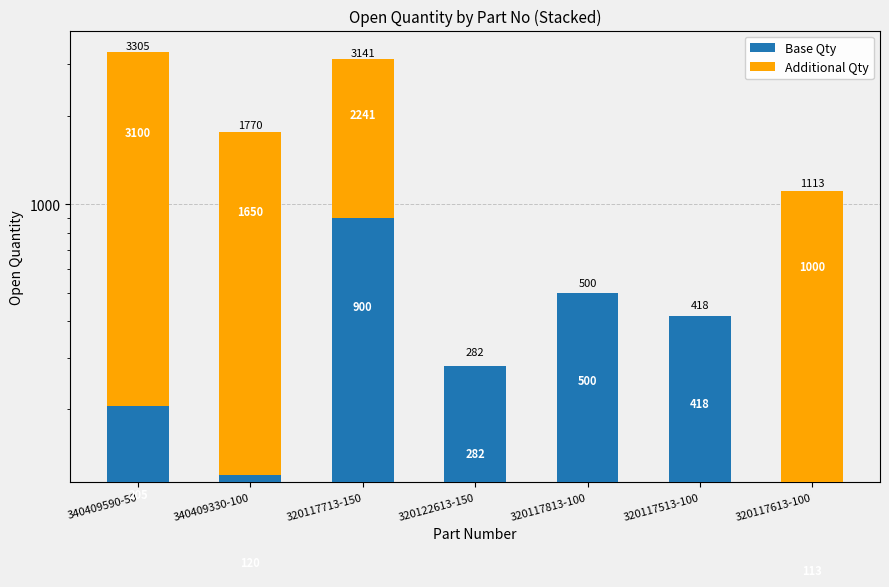

True or false: Additional Qty has a value of 0 at 320117513-100.

True